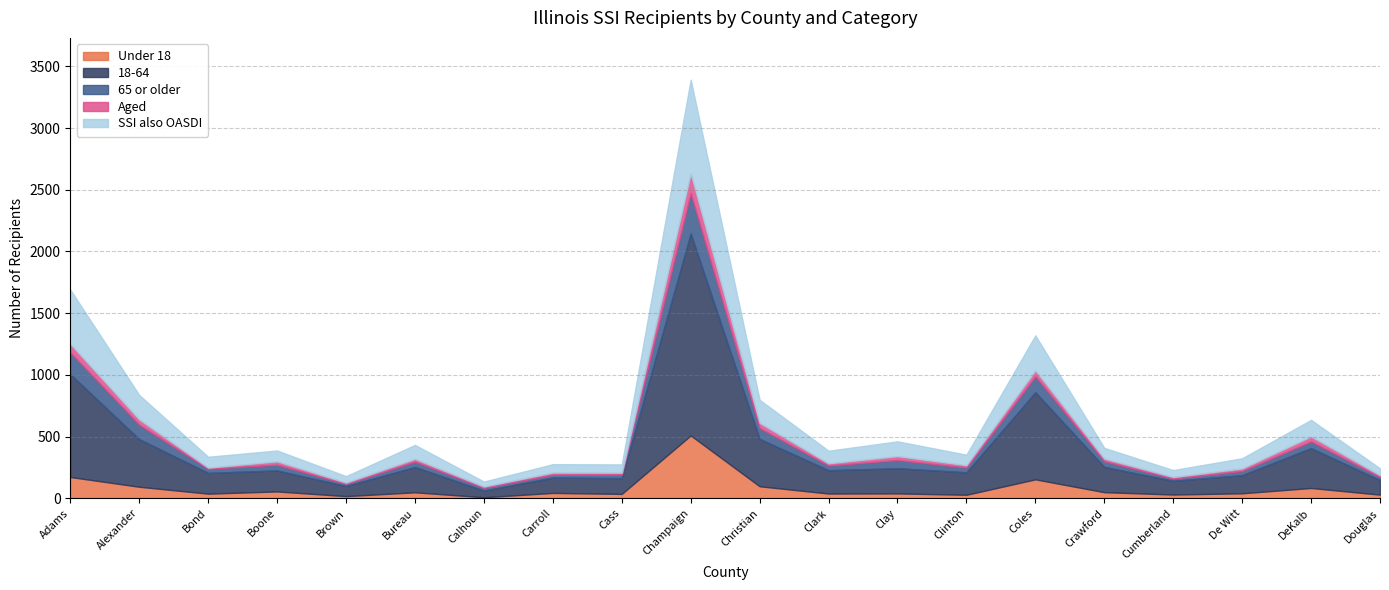

Is the value of Under 18 at Clay greater than the value of SSI also OASDI at Clay?

No